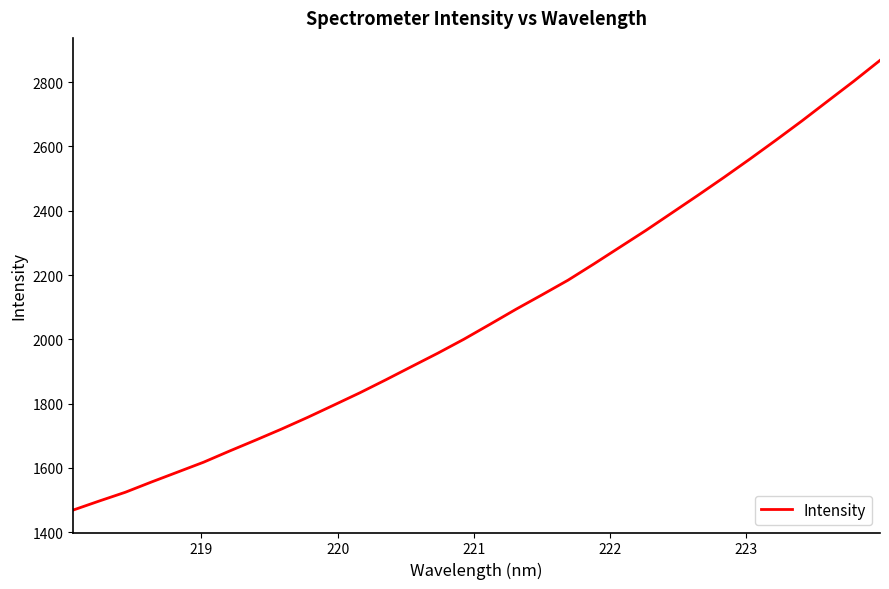

What is the difference between the maximum and minimum values?

1398.7